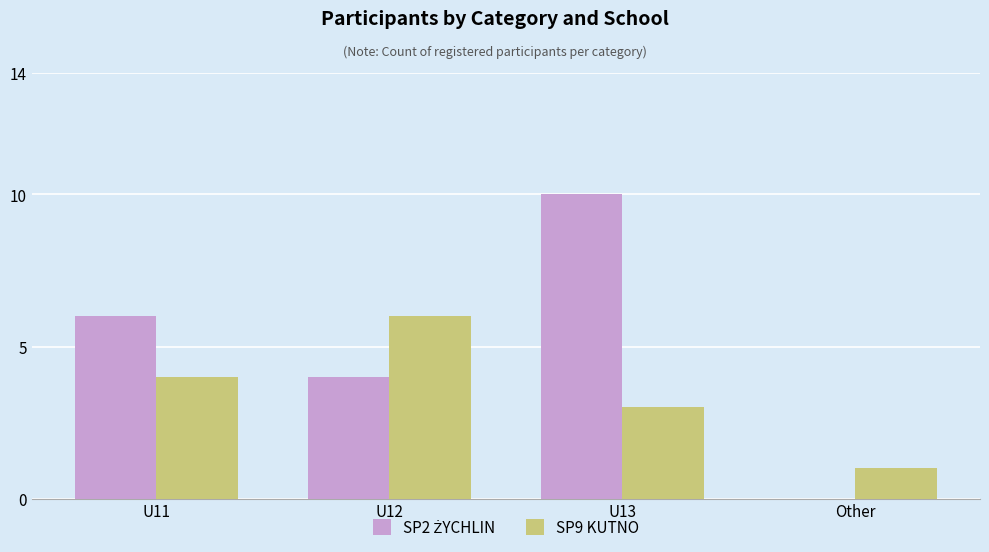

The value of SP9 KUTNO at U11 is 4. True or false?

True